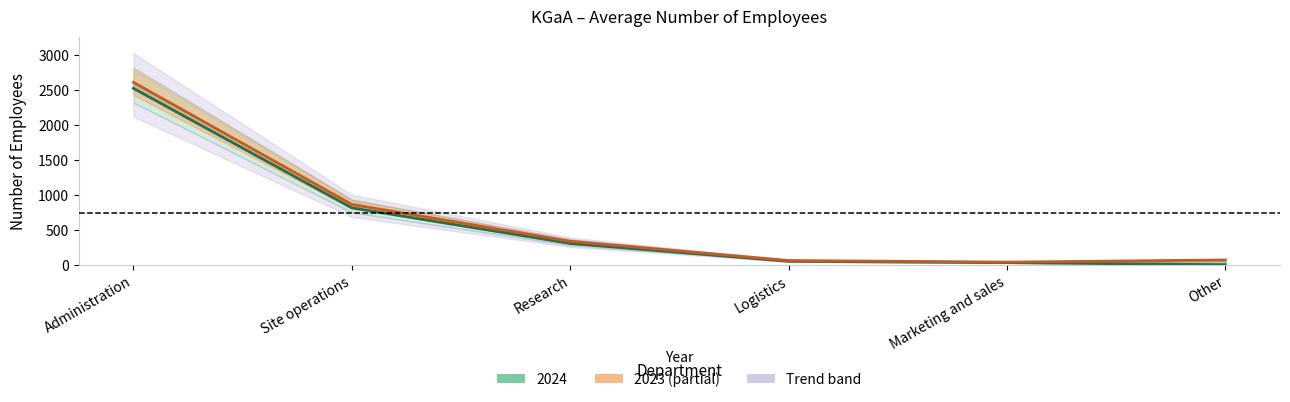

True or false: 2023 and 2024 cross at least once.

False